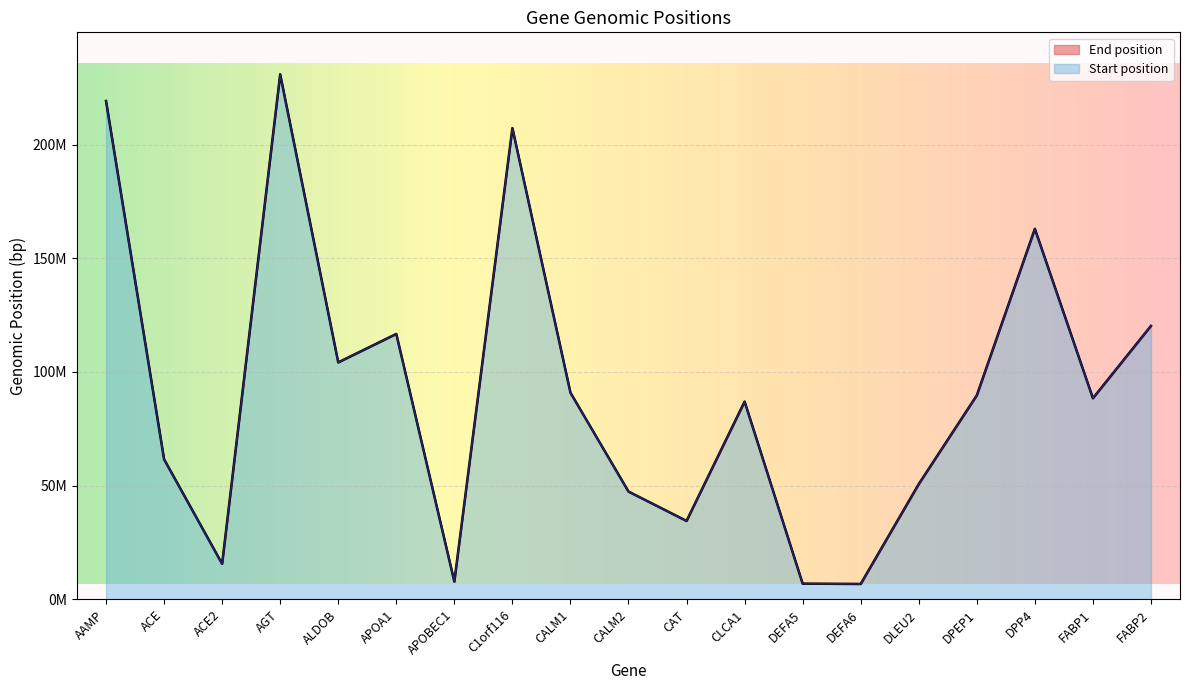

Rank the series by their maximum value, from lowest to highest.

Start position, End position